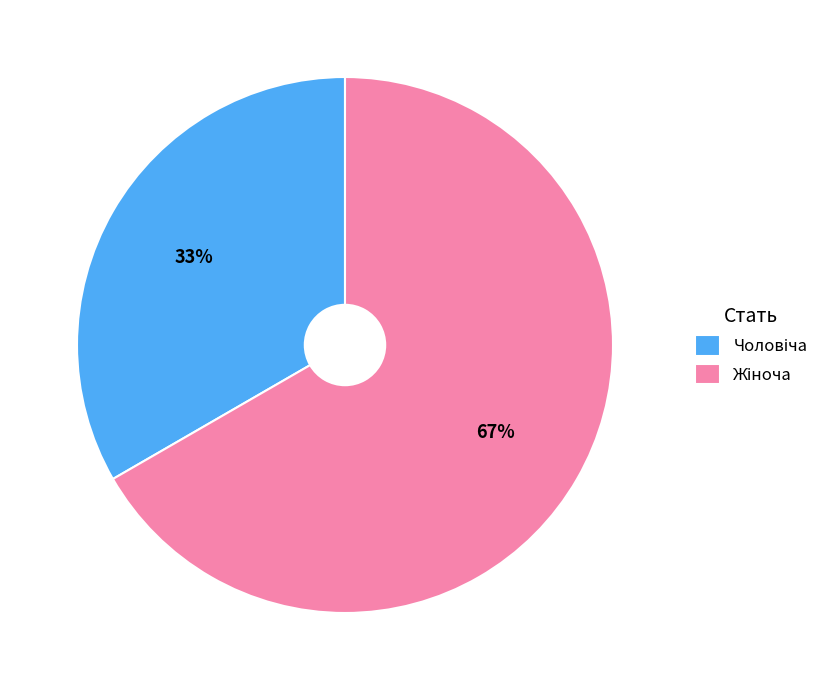

To the nearest percent, what is the average slice percentage?

50%